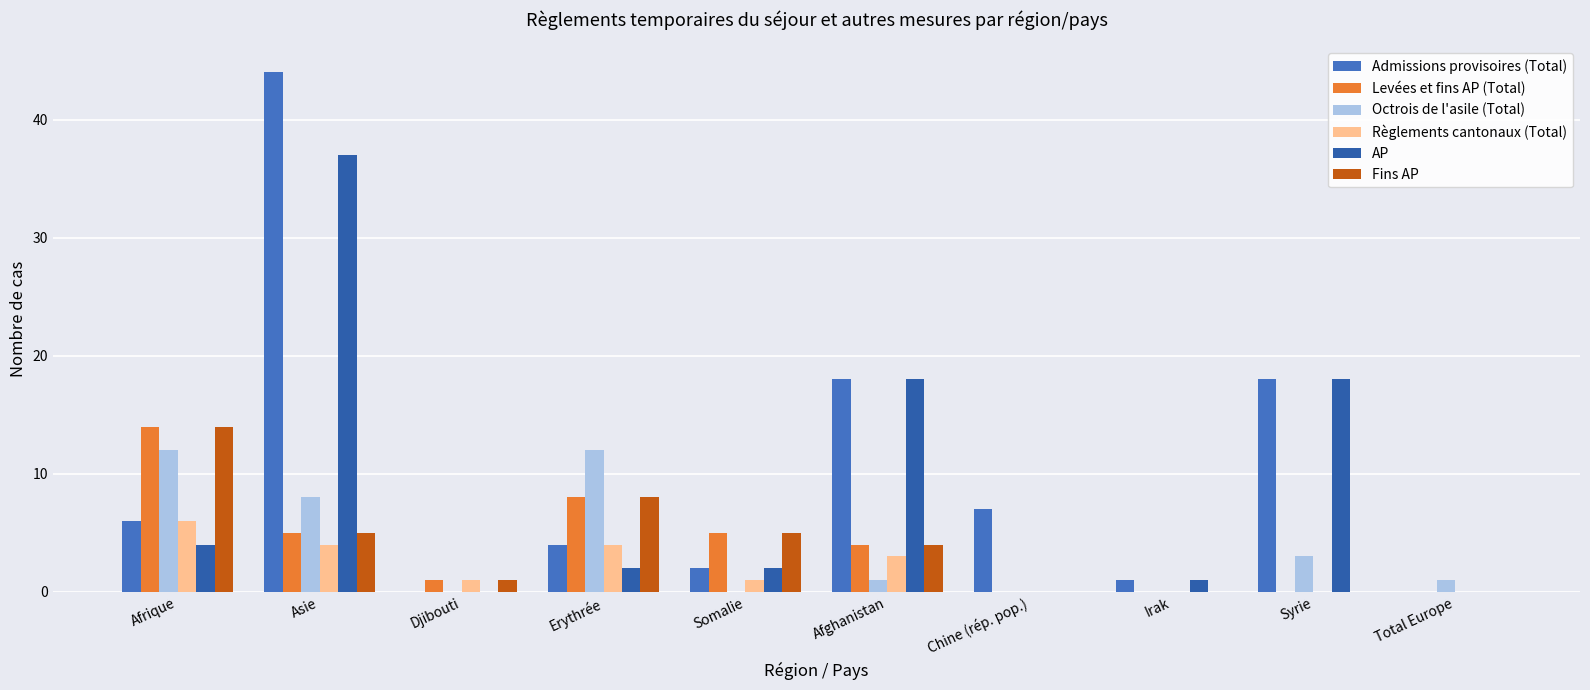

Is it true that Admissions provisoires (Total) equals 18 at Afghanistan?

True